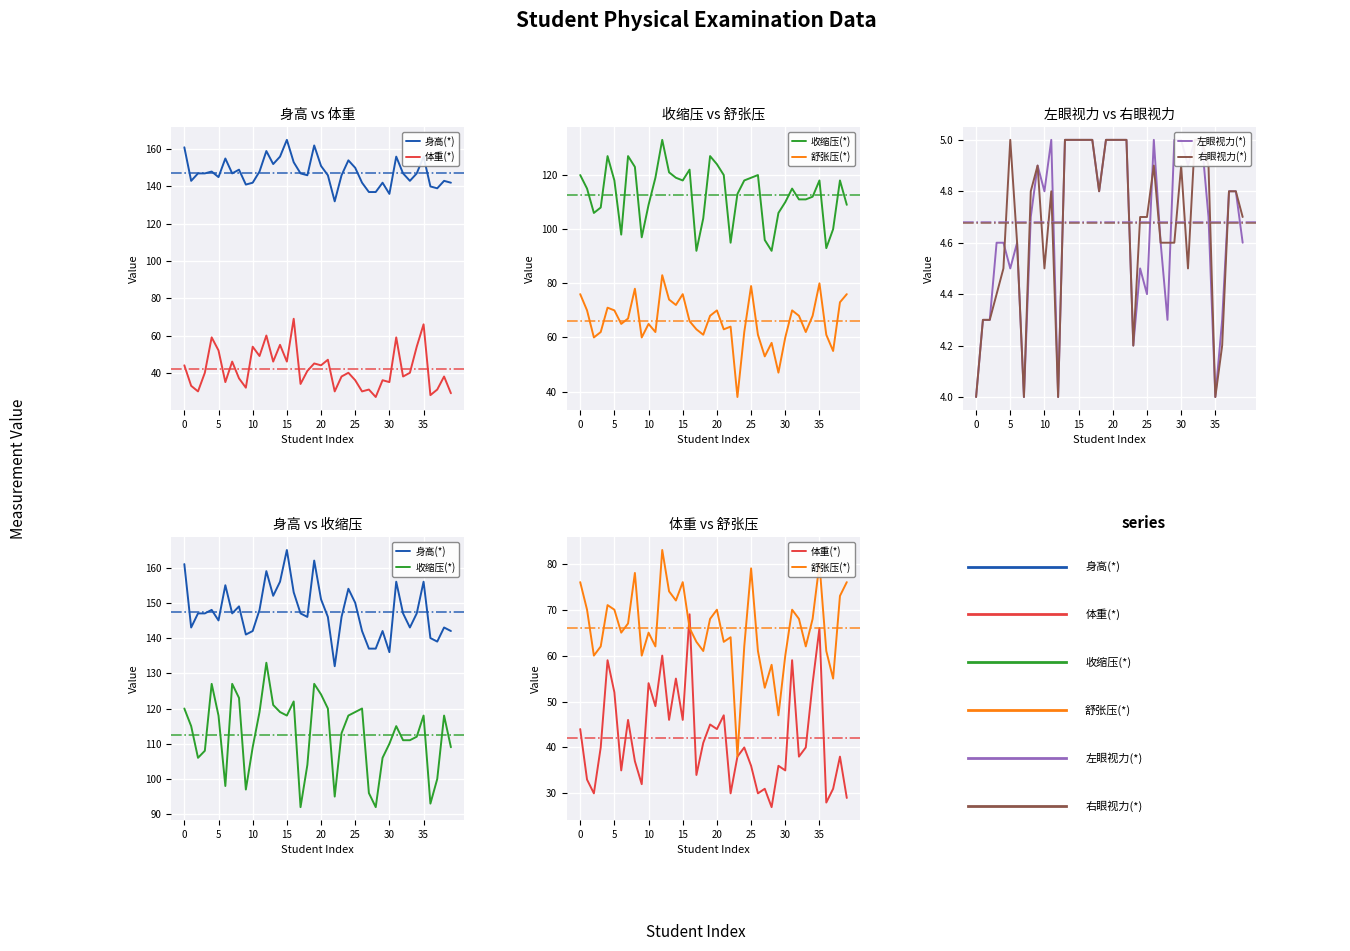

True or false: 舒张压(*) and 左眼视力(*) intersect in this chart.

False